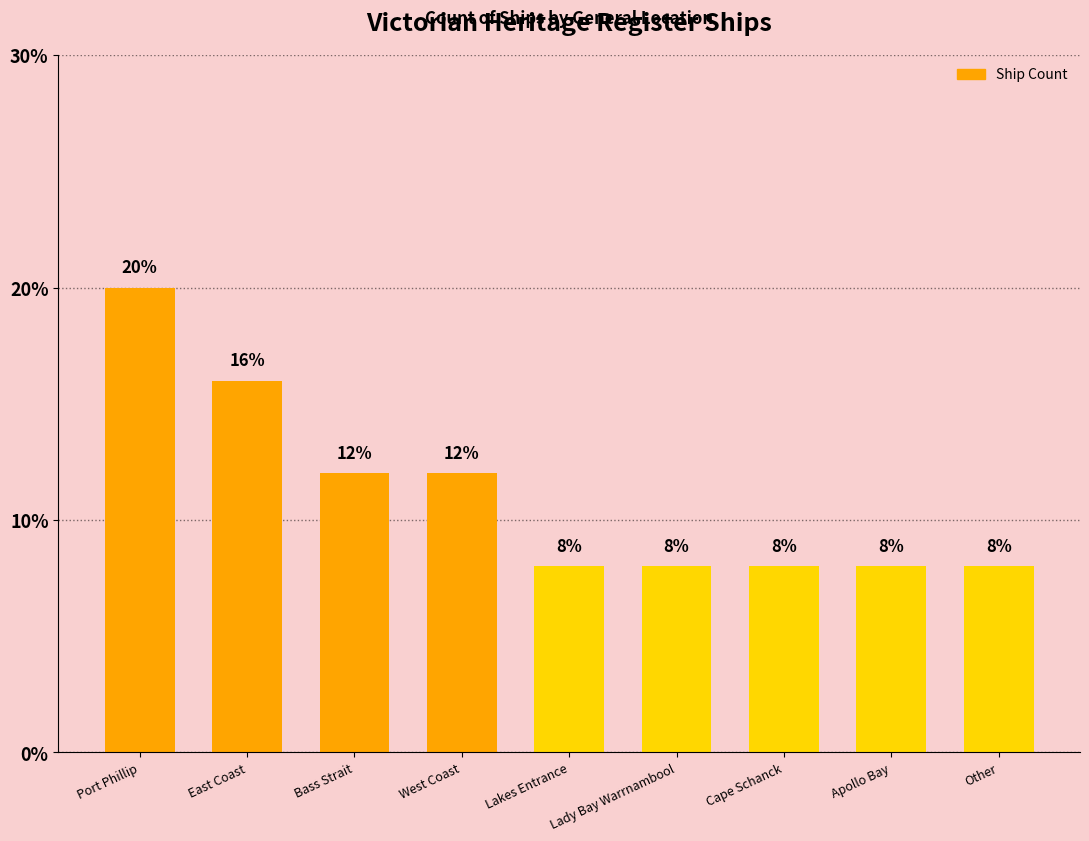

What is the sum of all values?

100